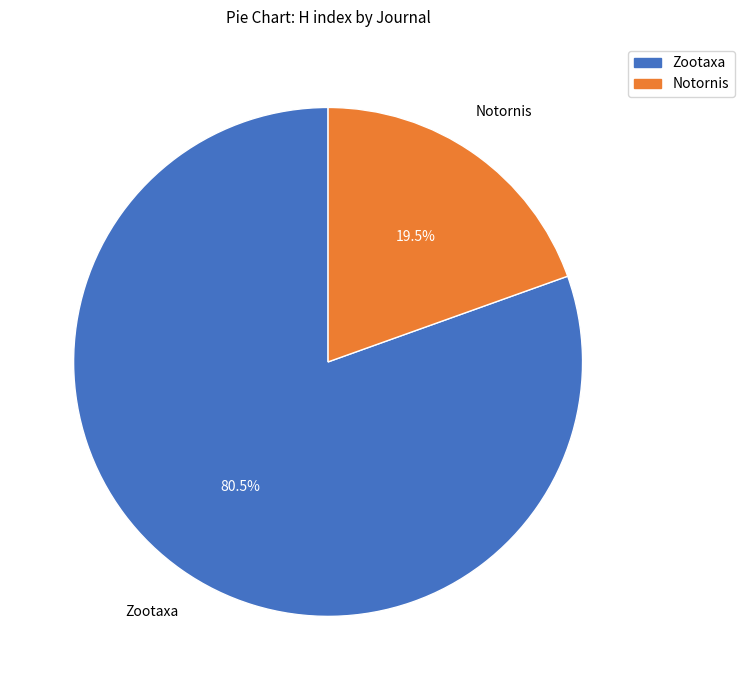

Which has a higher value, Zootaxa or Notornis?

Zootaxa